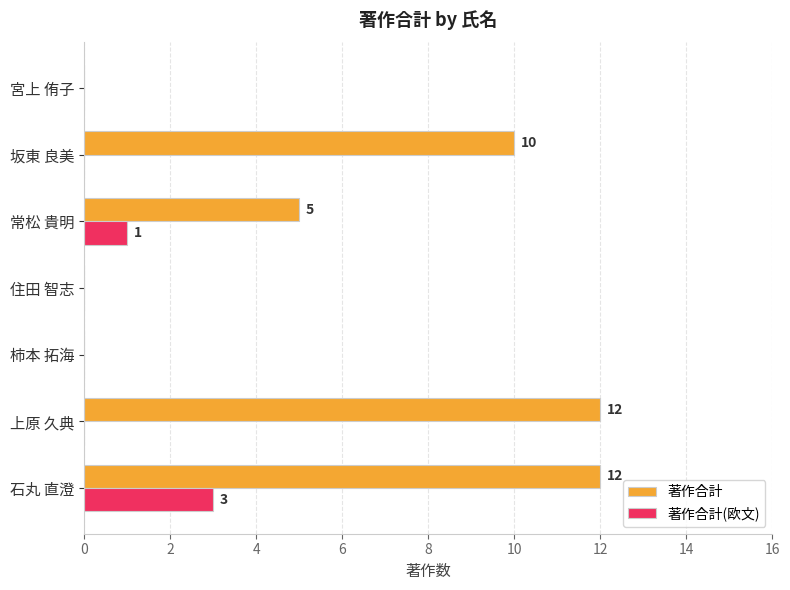

What is the sum of all 著作合計 values?

39